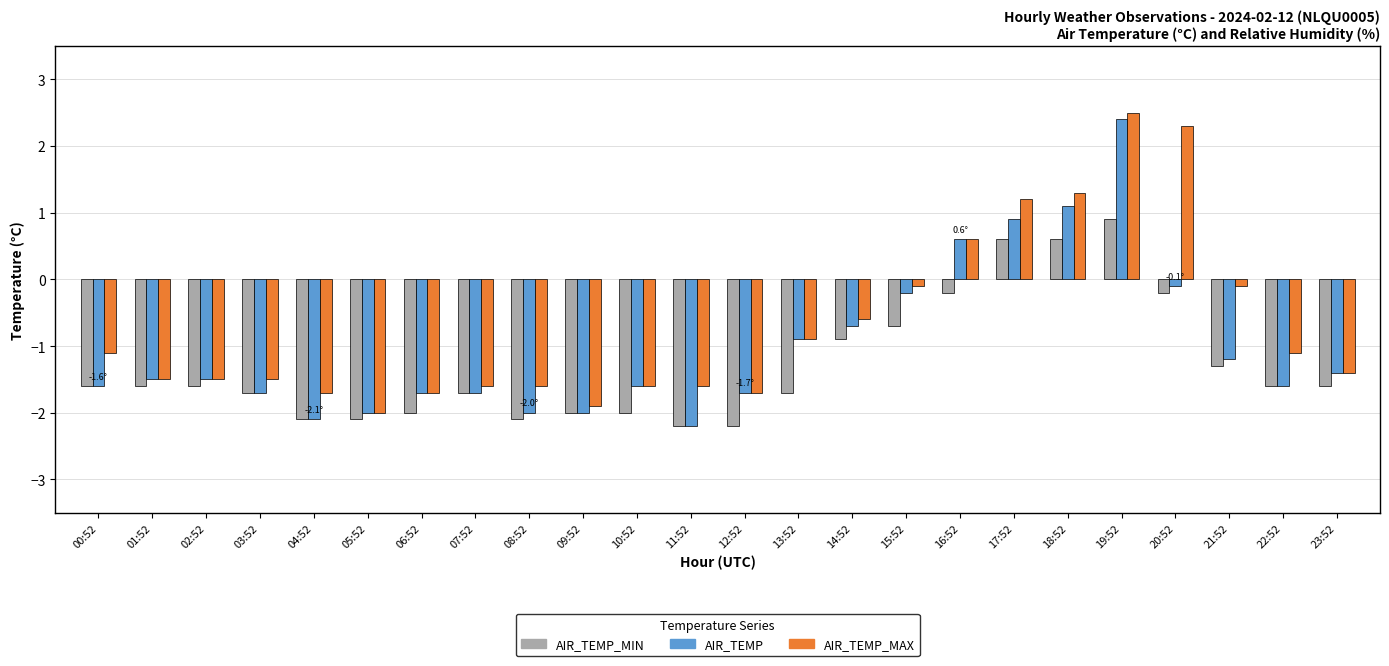

The AIR_TEMP_MAX series shows -1.5 at 01:52. True or false?

True